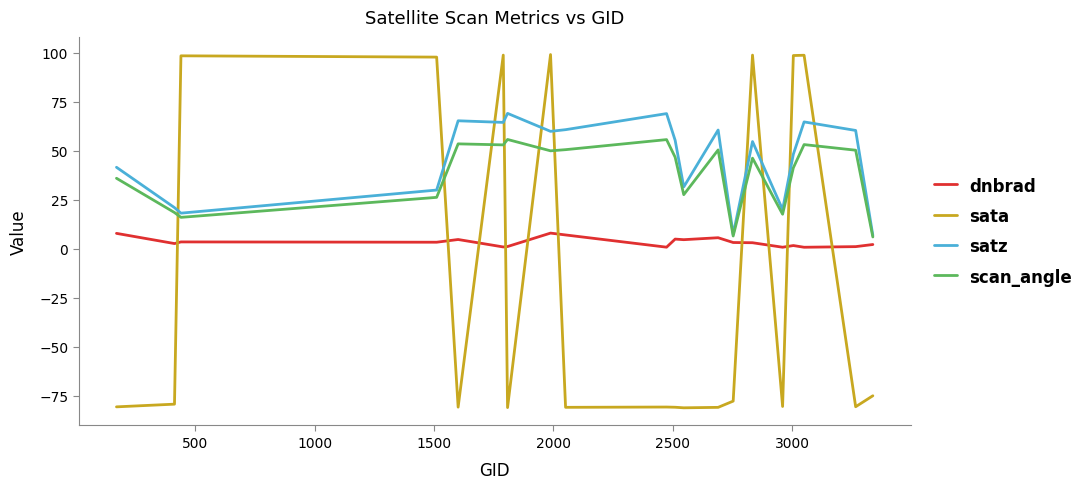

What are all the series names shown in the legend?

dnbrad, sata, satz, scan_angle